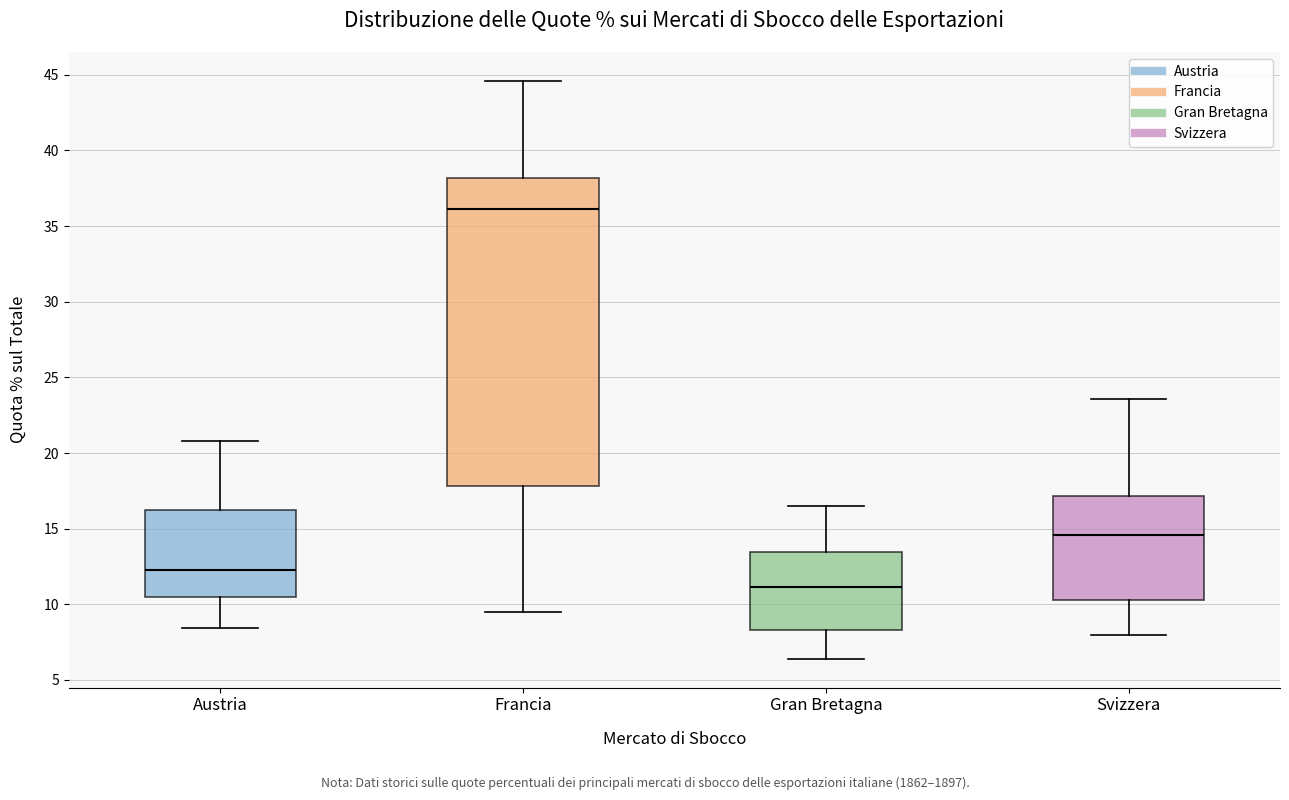

Reading left to right, transcribe this box plot: for each box, give where its median line is, the range the box spans, and where its two whiskers end, as read against the y-axis. The values are not printed on the chart, so give them approximately, as read against the axis.

Austria: median 12.5, box 10.5 to 16.5, whiskers 8.5 to 21.0
Francia: median 36.0, box 18.0 to 38.0, whiskers 9.5 to 44.5
Gran Bretagna: median 11.0, box 8.5 to 13.5, whiskers 6.5 to 16.5
Svizzera: median 14.5, box 10.5 to 17.0, whiskers 8.0 to 23.5